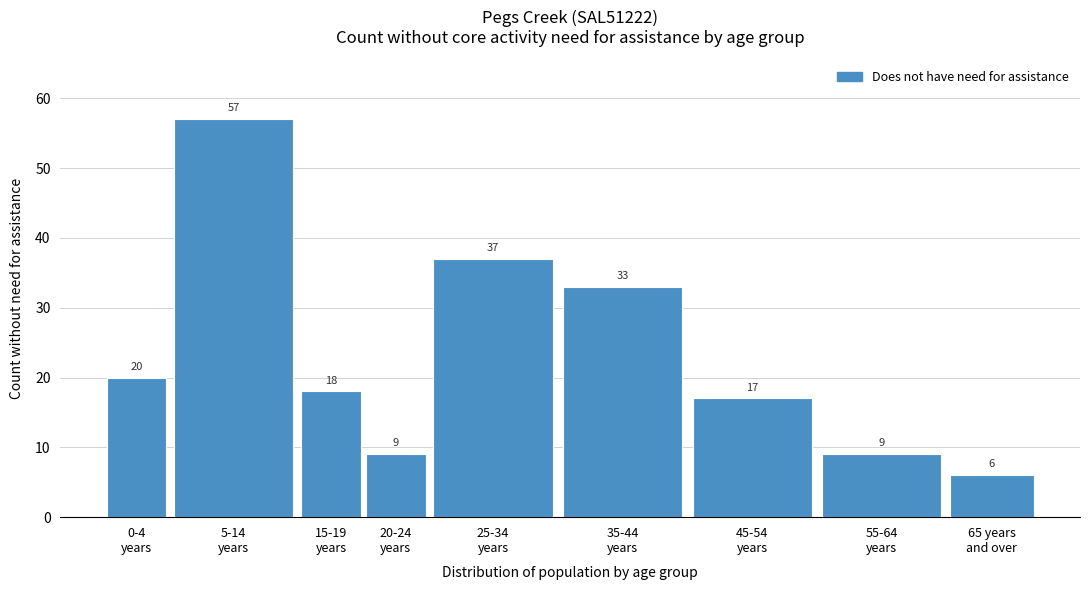

Reading left to right, extract all data points from this chart.

20	57	18	9	37	33	17	9	6